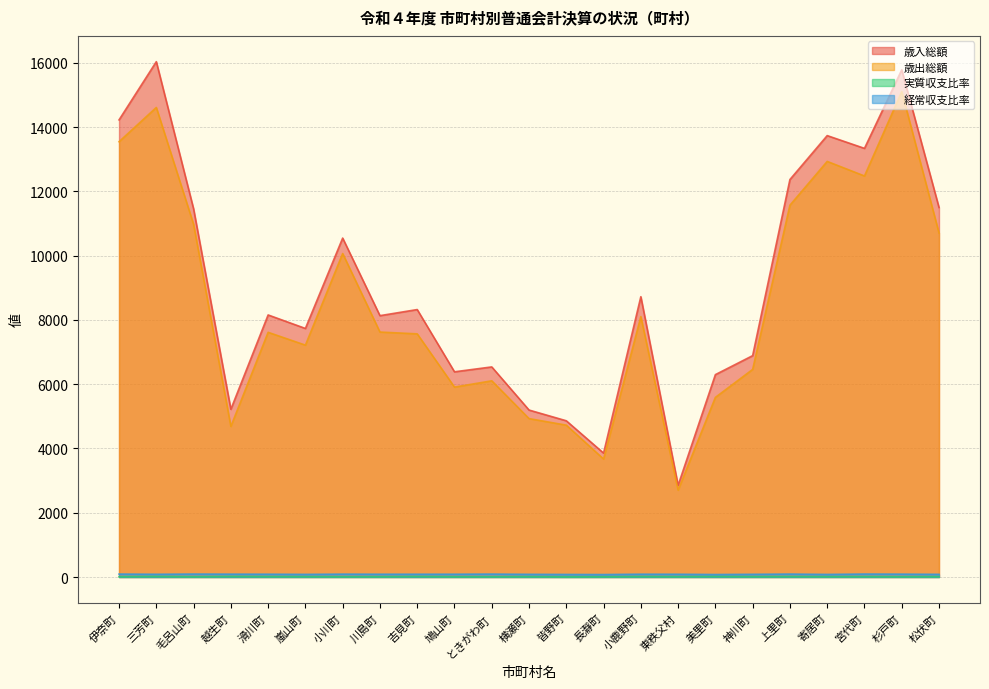

At which category does 実質収支比率 reach its first local valley?

毛呂山町